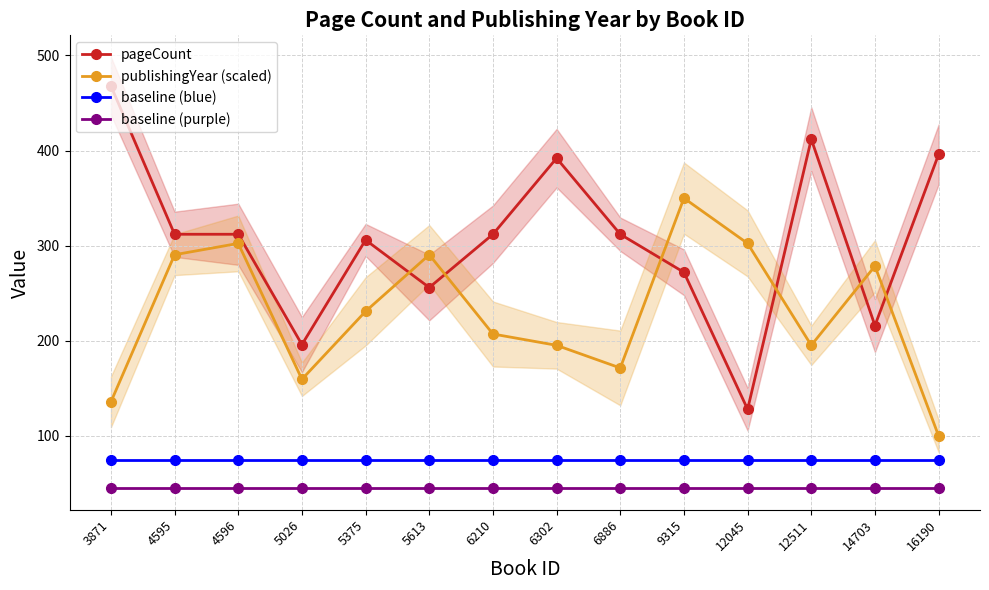

Where is the first local minimum for publishingYear (scaled)?

5026